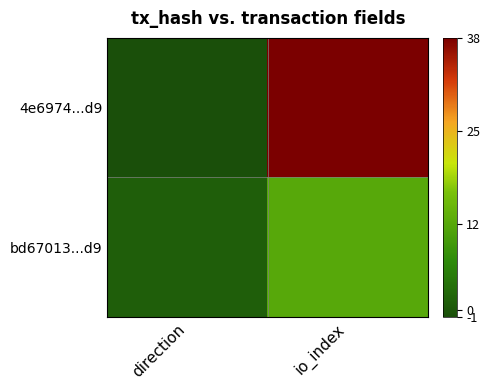

Reading left to right, list all the values displayed in this chart.

4e6974...d9: direction=-1	io_index=38
bd67013...d9: direction=1	io_index=12